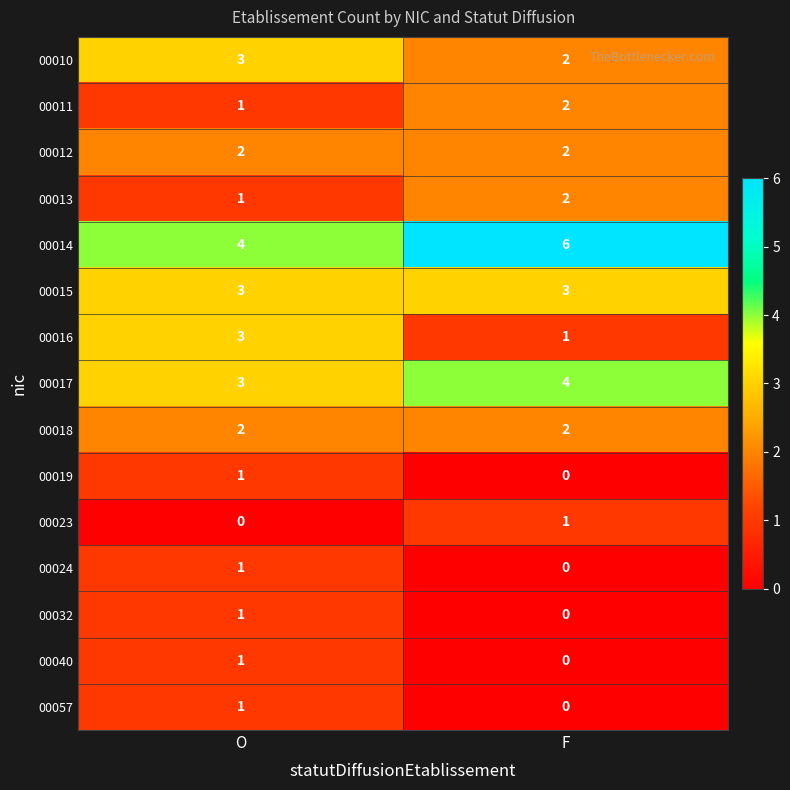

Is it true that 00013 equals 2 at F?

True